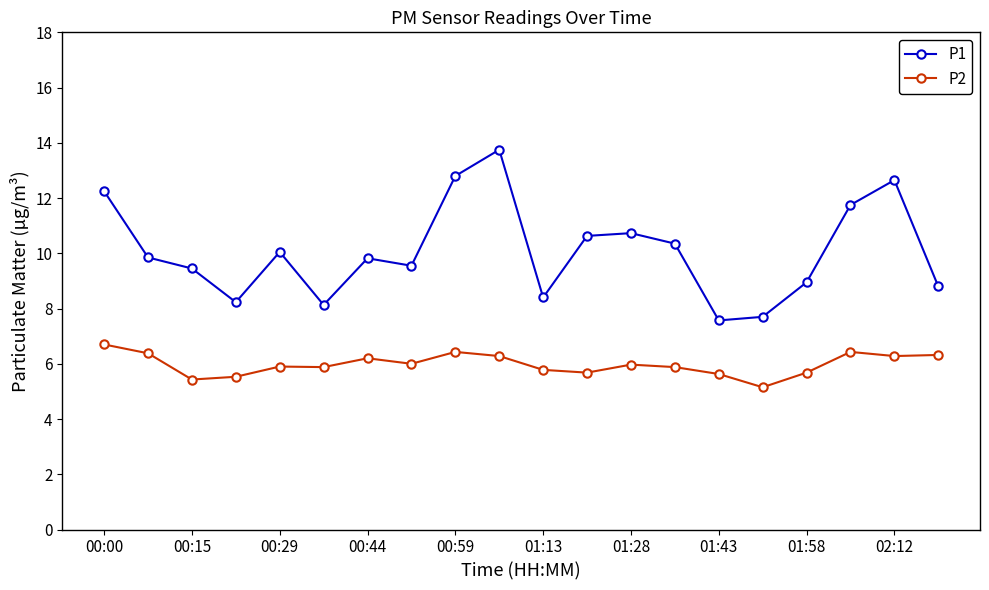

True or false: P1 and P2 intersect in this chart.

False